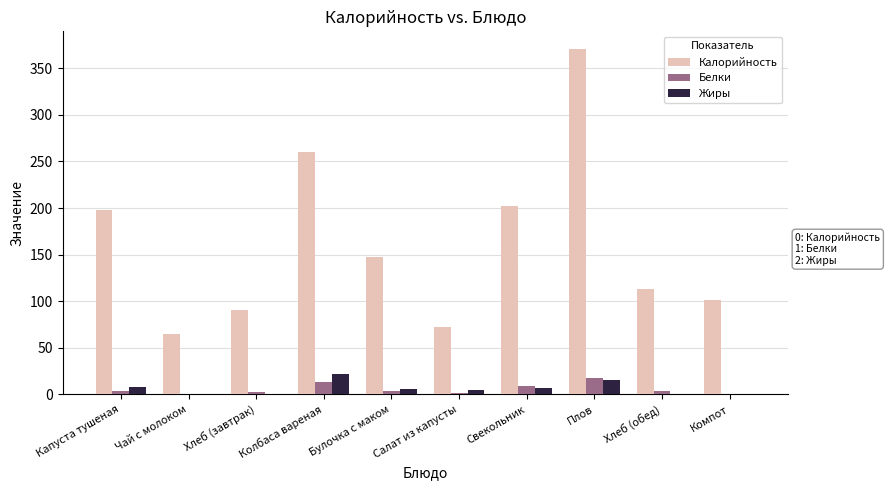

True or false: Калорийность has a value of 371.0 at Плов.

True